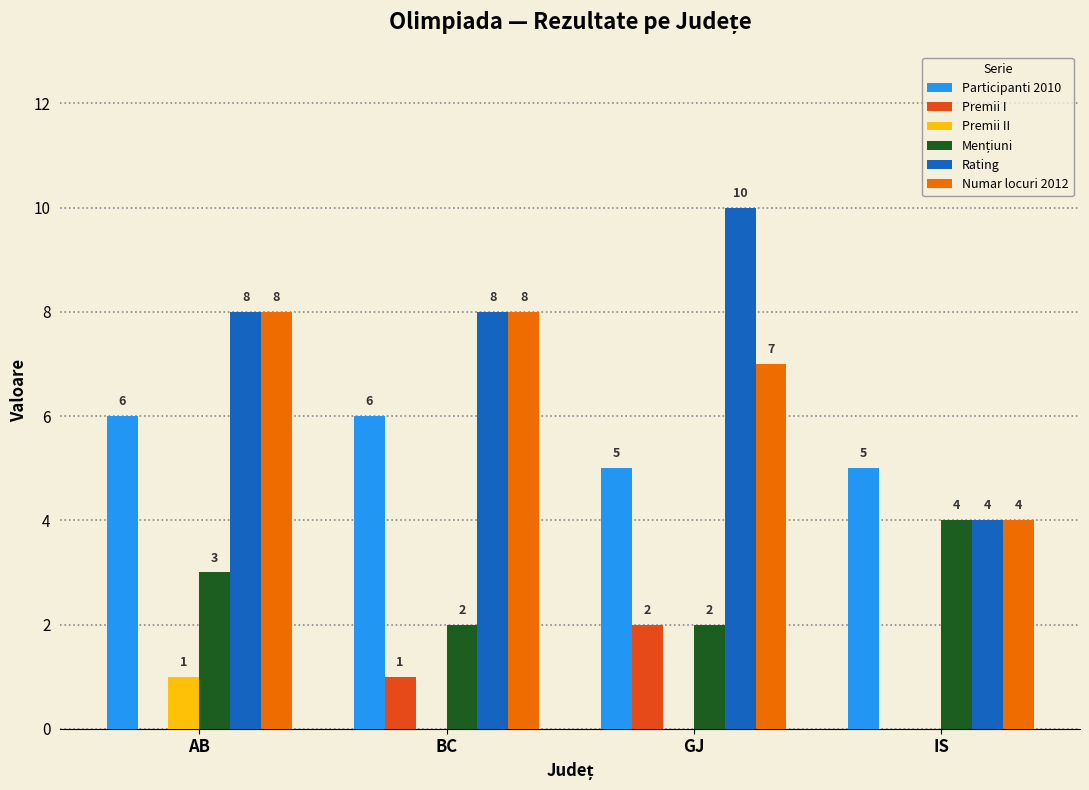

How many Premii I values are between 0 and 2?

4